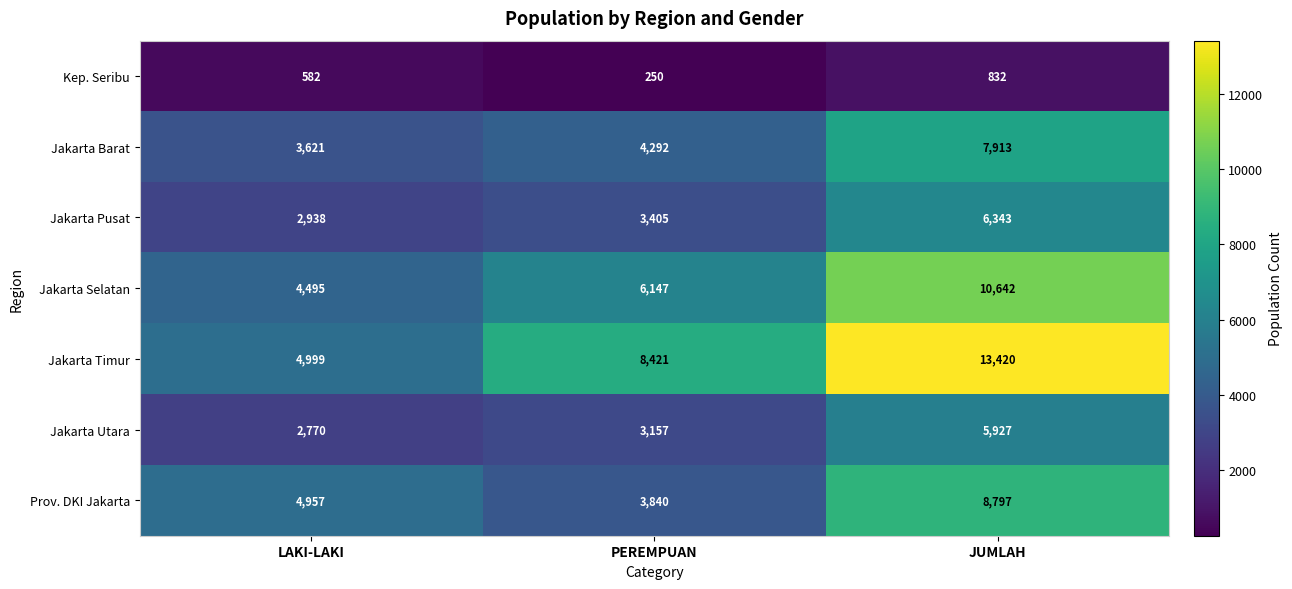

Read the Jakarta Pusat value at LAKI-LAKI, to the nearest 100.

2900